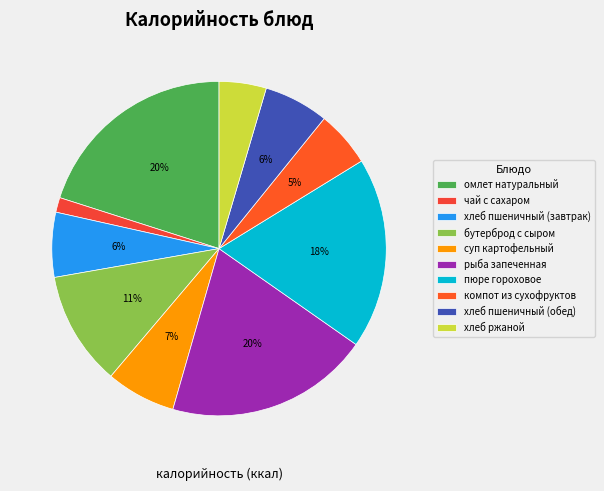

To the nearest percent, what percentage of the pie is омлет натуральный?

20%